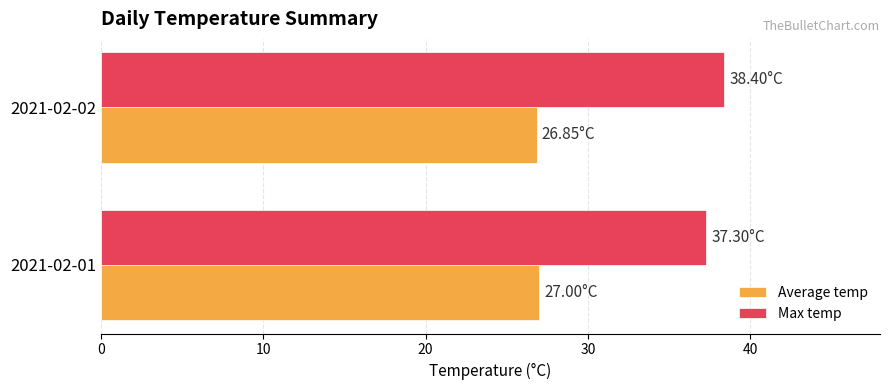

What is the difference between the Max temp values at 2021-02-01 and 2021-02-02?

1.1